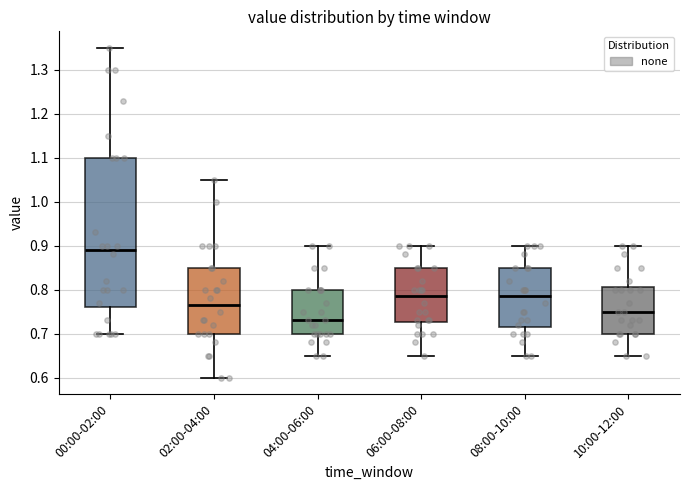

Which box has the highest median line?

00:00-02:00